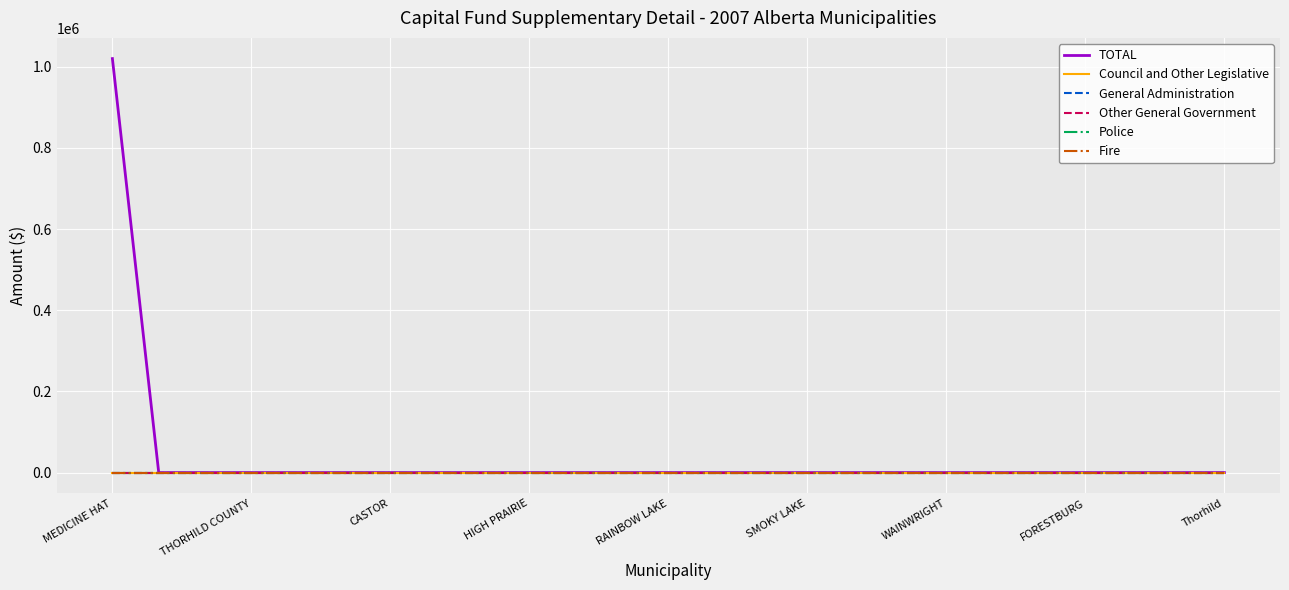

Does the chart have visible grid lines?

Yes